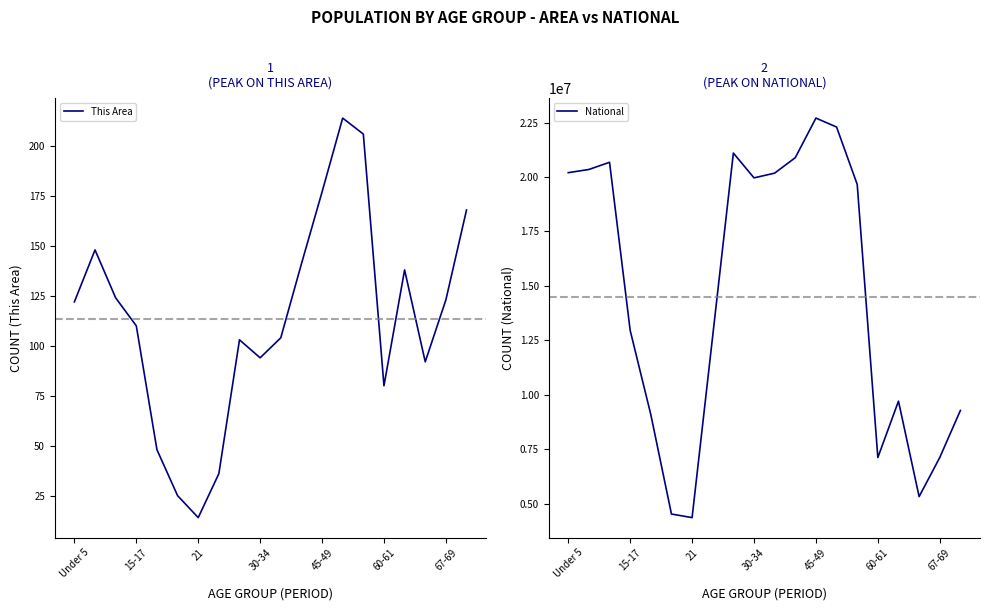

What is the lowest value of the This Area series?

14